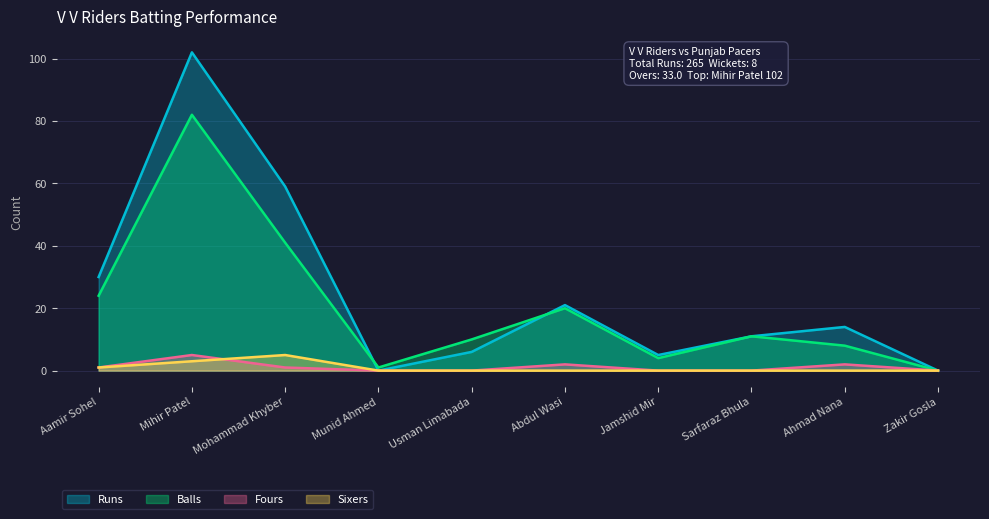

How many series are shown in this chart?

4